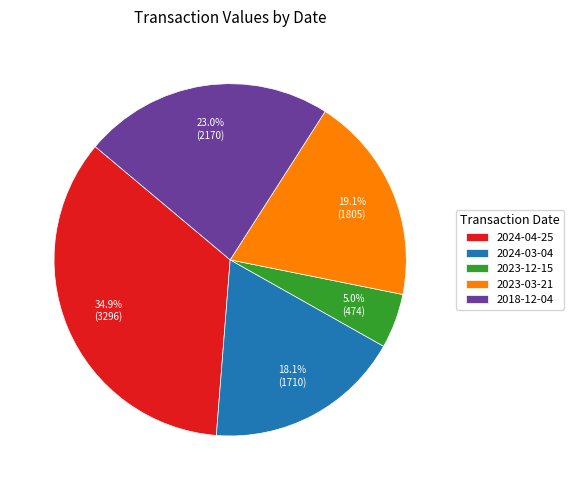

Is there a majority slice in this chart?

No